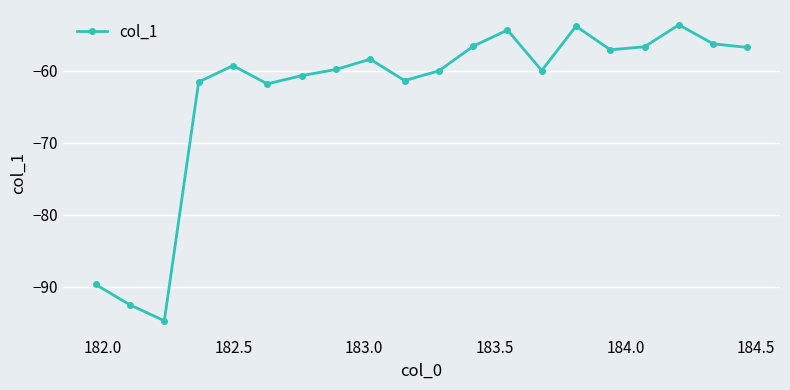

What is the greatest value displayed?

-53.6